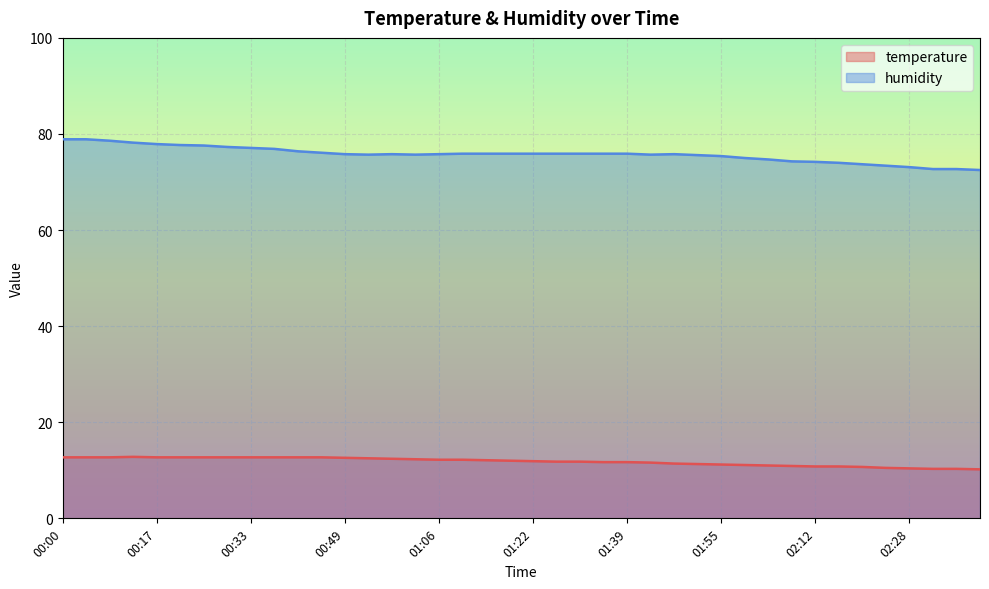

Which series has the largest range (max minus min)?

humidity